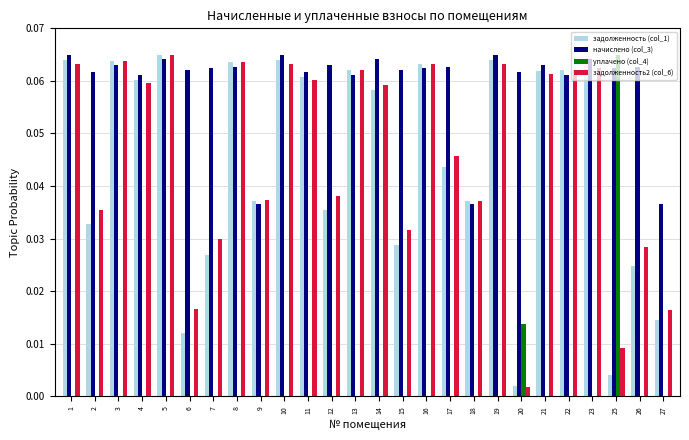

What is the sum of all начислено (col_3) values?

1.6